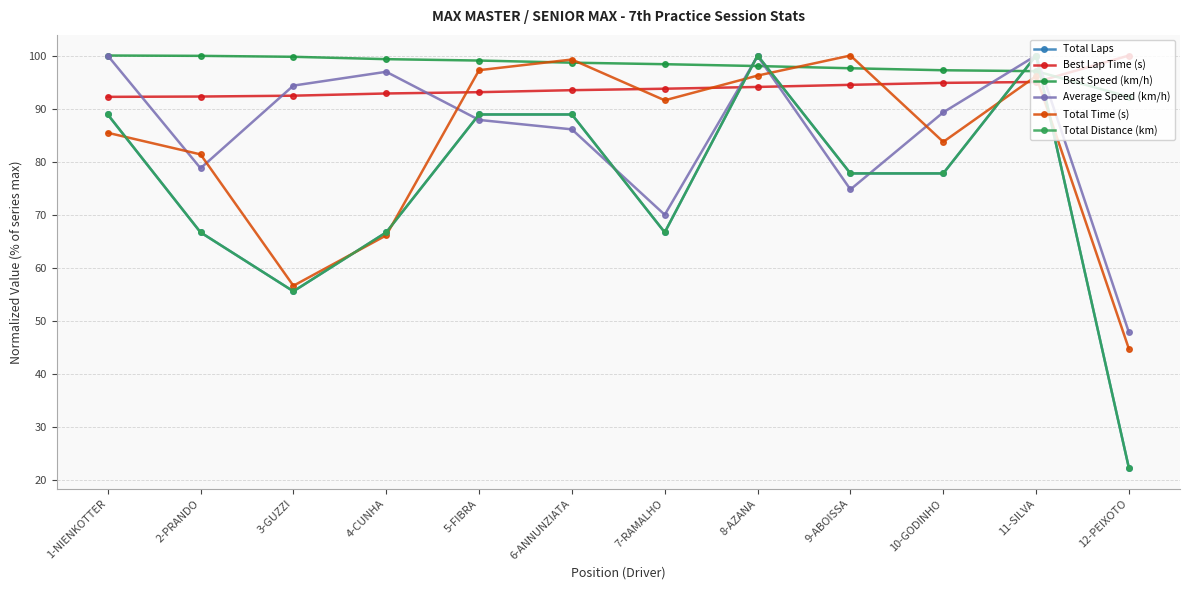

Is this an area chart (filled region under the line)?

No